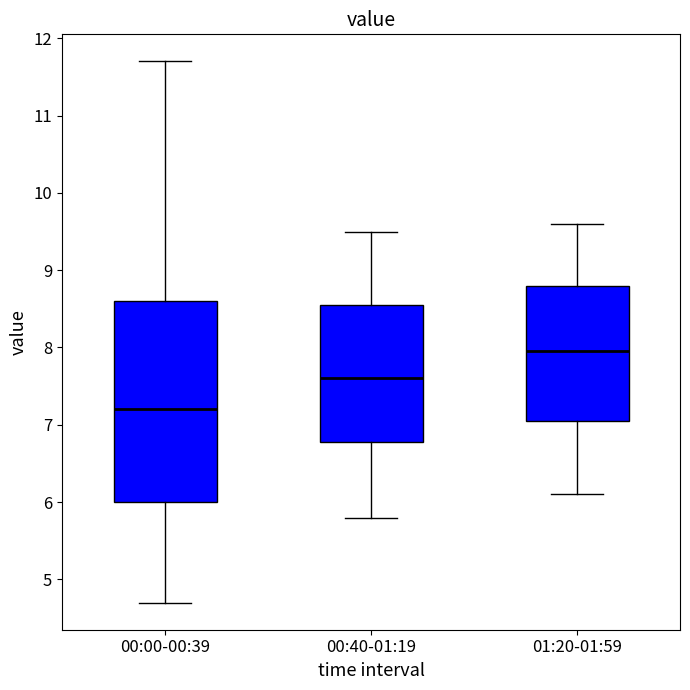

Where does the upper whisker of the box for 00:00-00:39 end on the y-axis? The values are not printed on the chart, so give them approximately, as read against the axis.

11.7